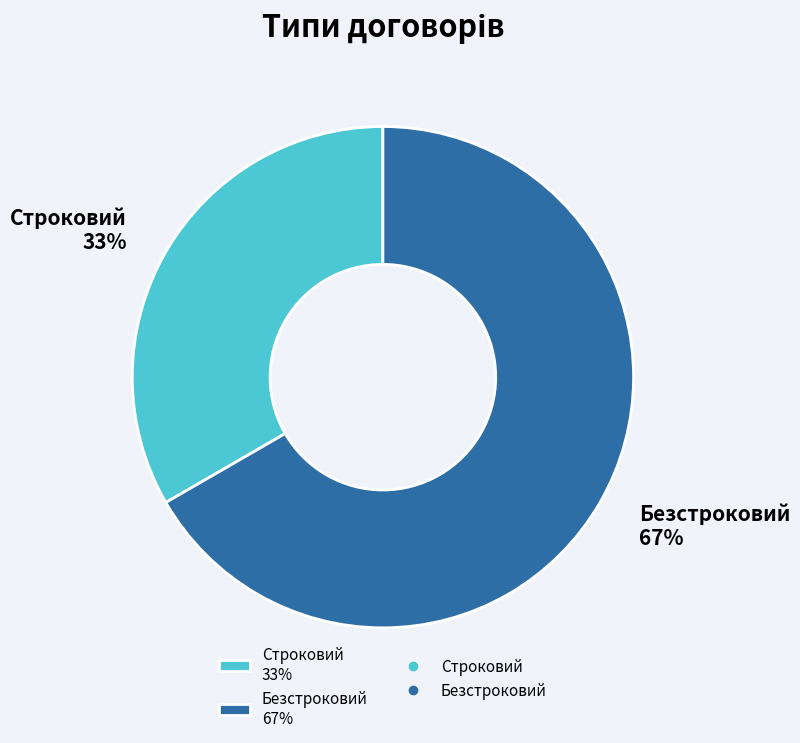

Rank the categories by value from highest to lowest.

Безстроковий, Строковий